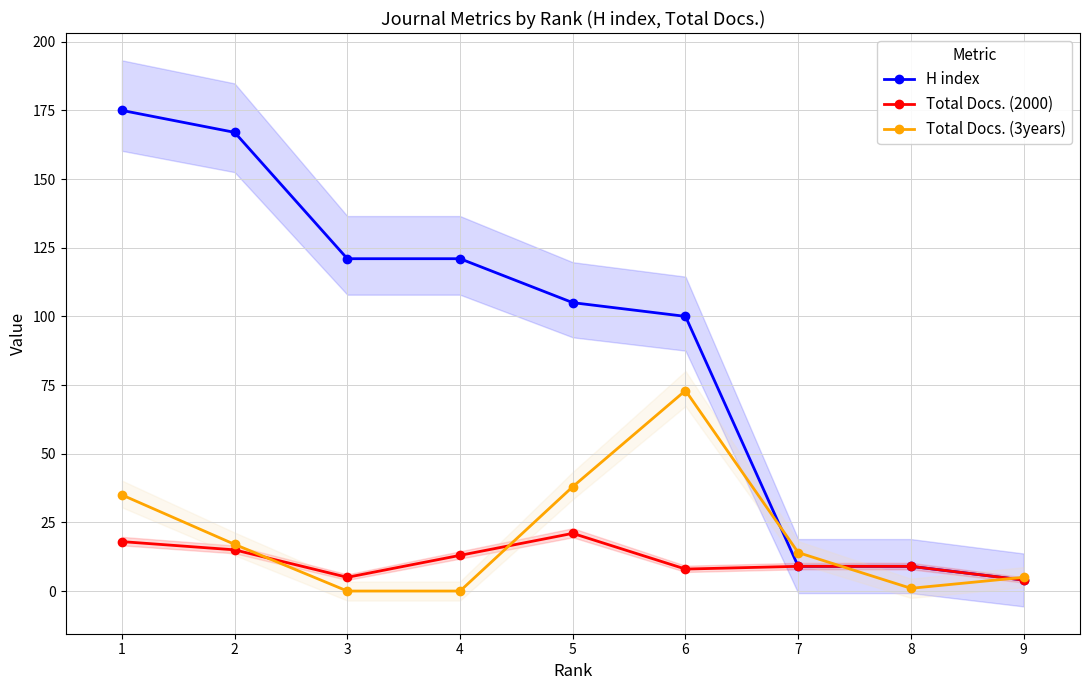

Is it true that Total Docs. (2000) equals 5 at 3?

True